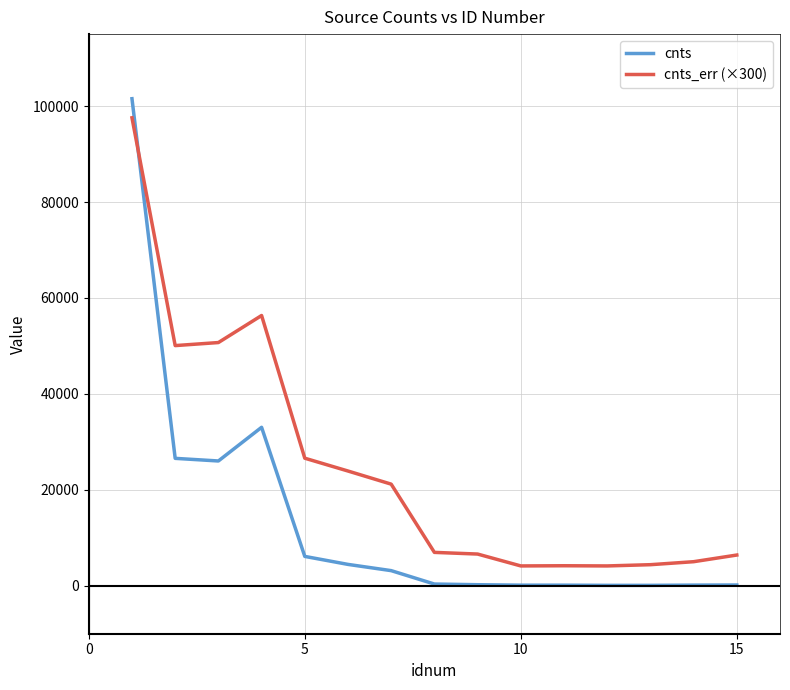

True or false: cnts_err (×300) has more than 0 points higher than both neighbors.

True